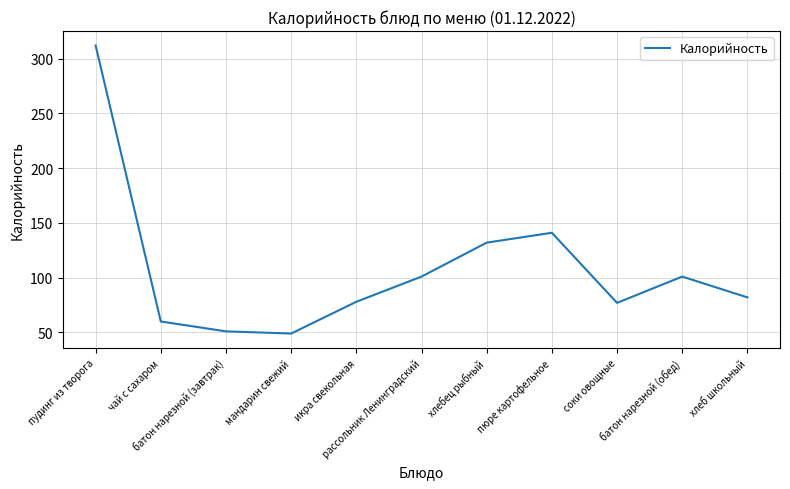

What is the ratio of the value at чай с сахаром to the value at рассольник Ленинградский?

0.6